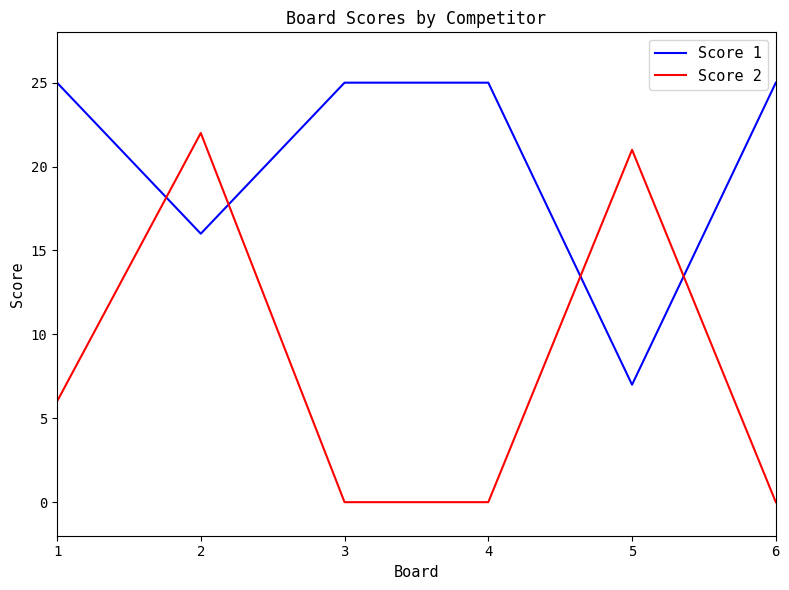

Reading left to right, transcribe all the data shown in this chart.

Score 1: 25	16	25	25	7	25
Score 2: 6	22	0	0	21	0